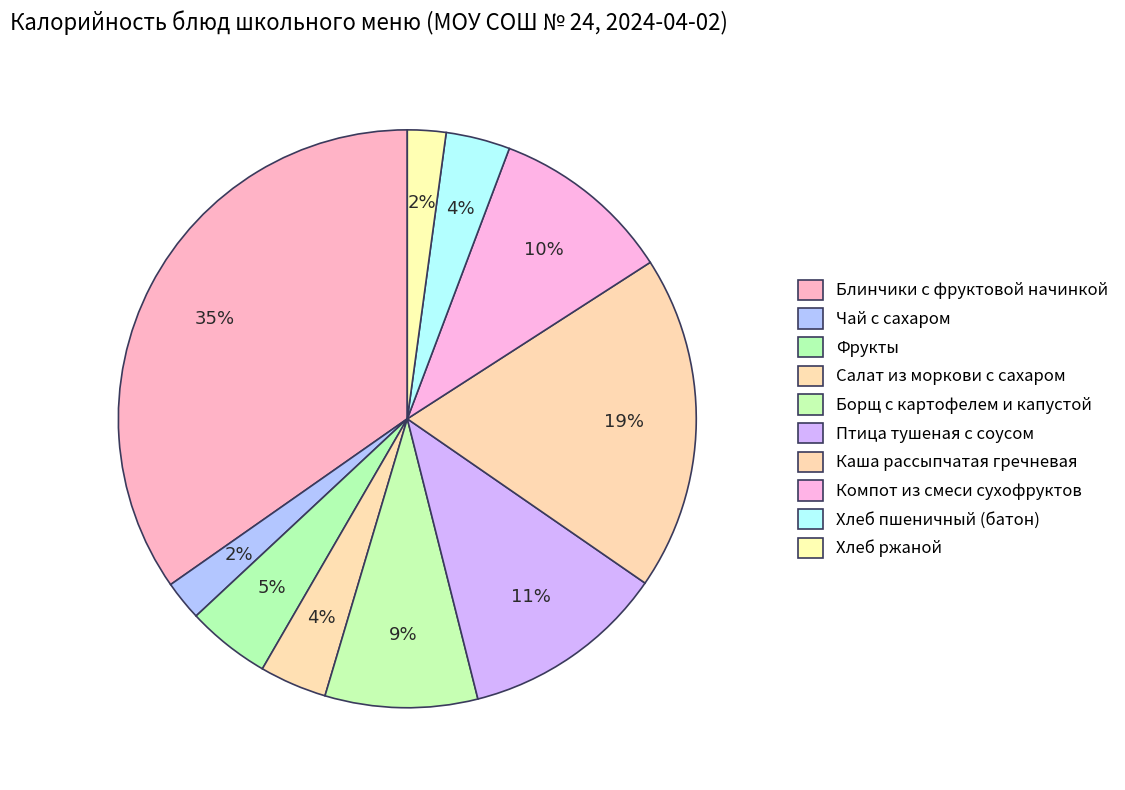

To the nearest percent, what percentage of the pie is Каша рассыпчатая гречневая?

19%